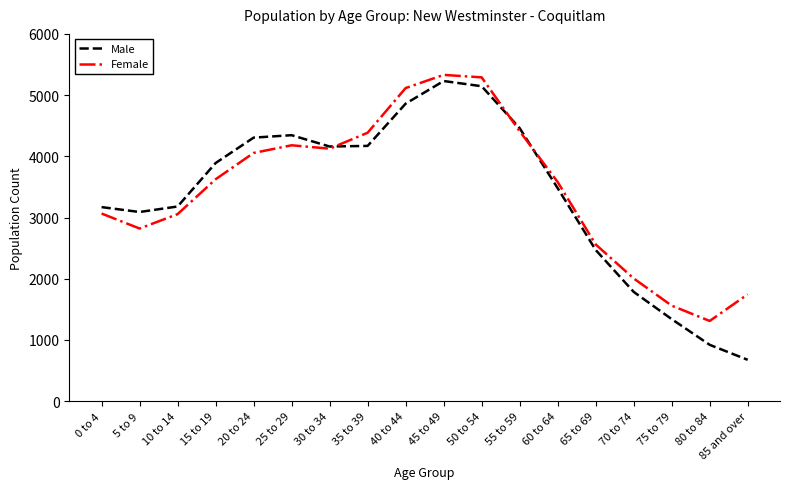

True or false: Male has a value of 920 at 80 to 84.

True